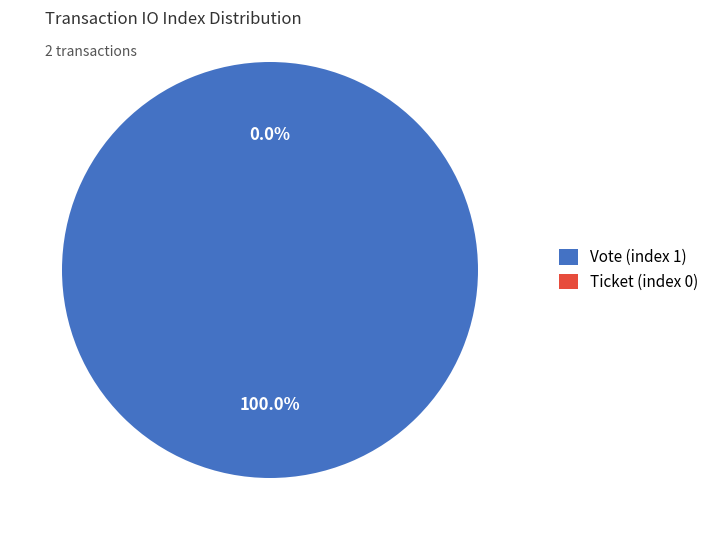

To the nearest percent, what is the average slice percentage?

50%